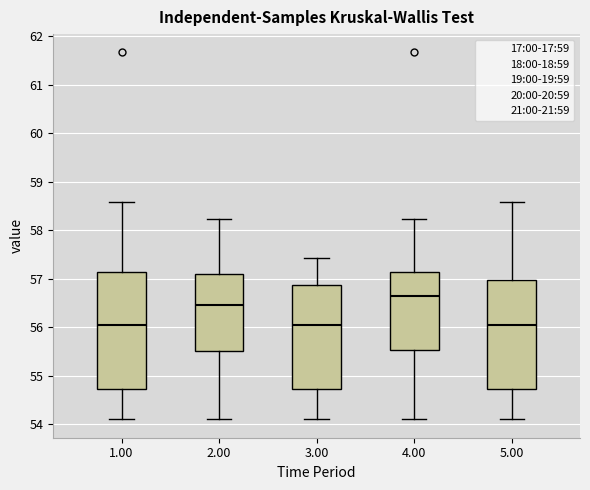

Reading left to right, transcribe this box plot: for each box, give where its median line is, the range the box spans, and where its two whiskers end, as read against the y-axis. The values are not printed on the chart, so give them approximately, as read against the axis.

1.00: median 56.0, box 54.7 to 57.1, whiskers 54.1 to 58.6
2.00: median 56.5, box 55.5 to 57.1, whiskers 54.1 to 58.2
3.00: median 56.0, box 54.7 to 56.9, whiskers 54.1 to 57.4
4.00: median 56.6, box 55.5 to 57.1, whiskers 54.1 to 58.2
5.00: median 56.0, box 54.7 to 57.0, whiskers 54.1 to 58.6